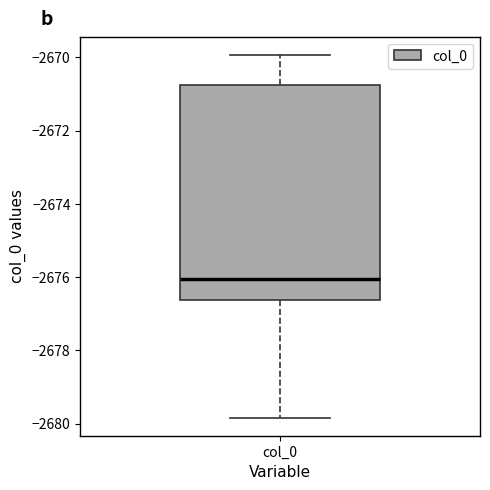

Read this box plot against the y-axis: the position of the median line, the range covered by the box, and the ends of both whiskers. The values are not printed on the chart, so give them approximately, as read against the axis.

median -2676.0, box -2676.6 to -2670.8, whiskers -2679.8 to -2670.0